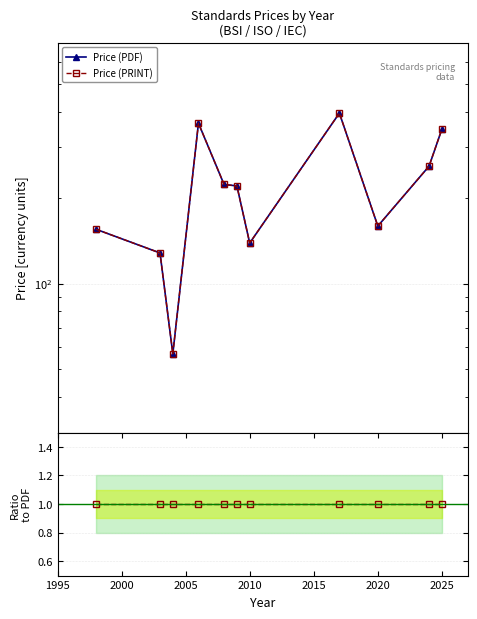

What is the difference between the maximum and minimum values in the Price (PDF) series?

339.3